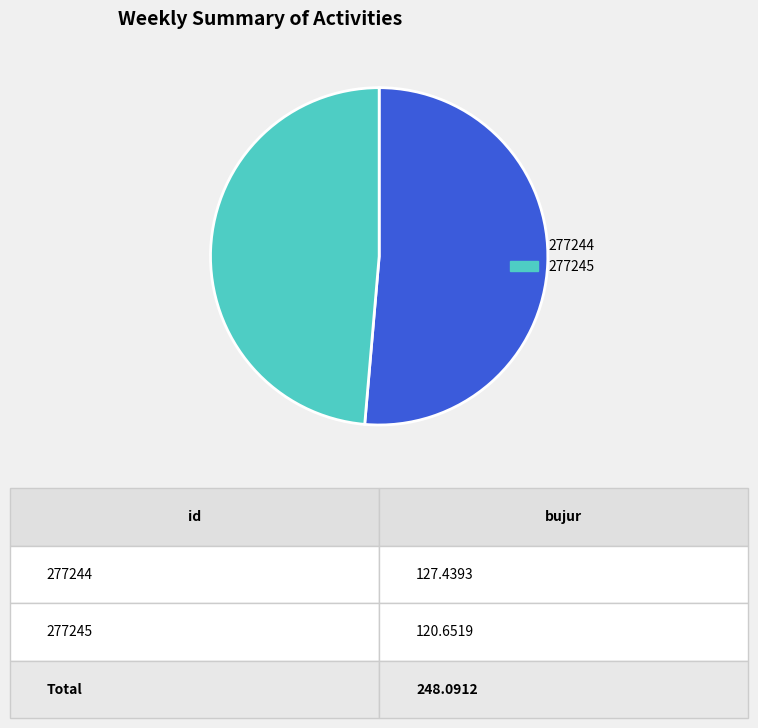

Rank the categories by value from lowest to highest.

277245, 277244